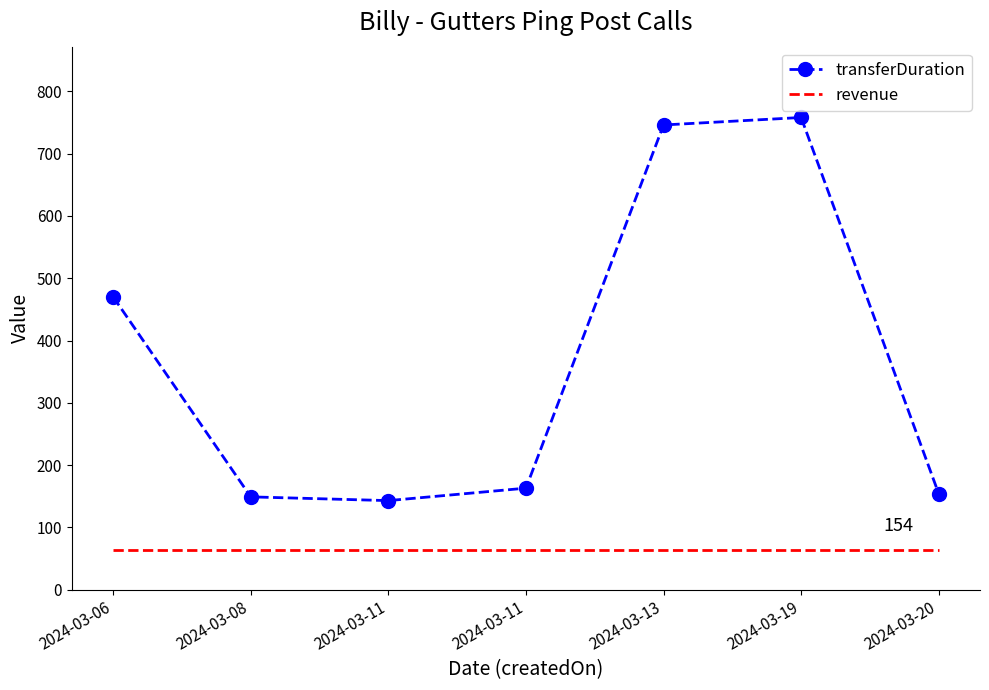

List the labels in order of revenue value, largest first.

2024-03-06, 2024-03-08, 2024-03-11, 2024-03-11, 2024-03-13, 2024-03-19, 2024-03-20